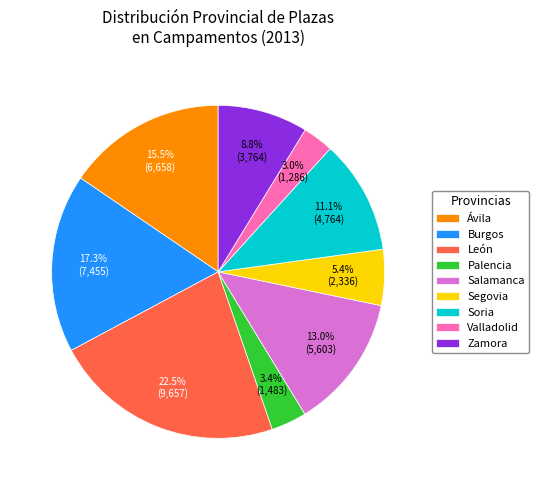

Approximately how many times larger is the value at Salamanca compared to Soria?

1.2